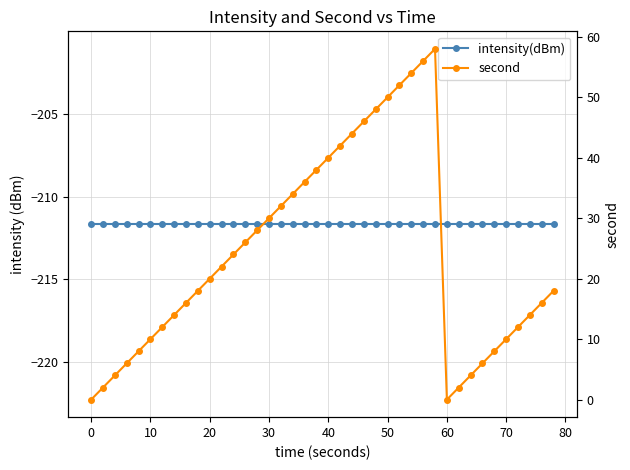

At how many categories does at least one series exceed -193?

40